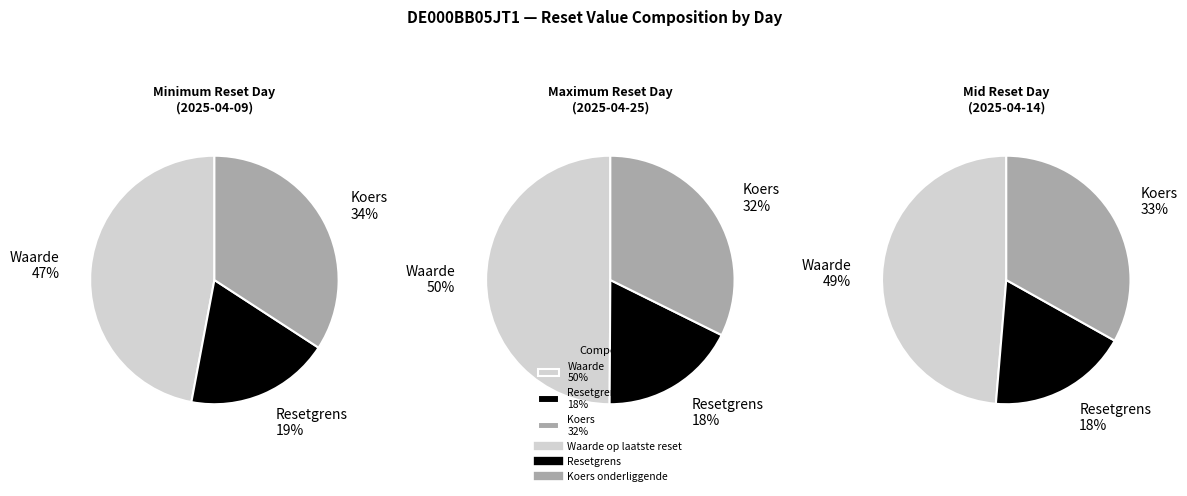

Does any single category account for the majority?

No